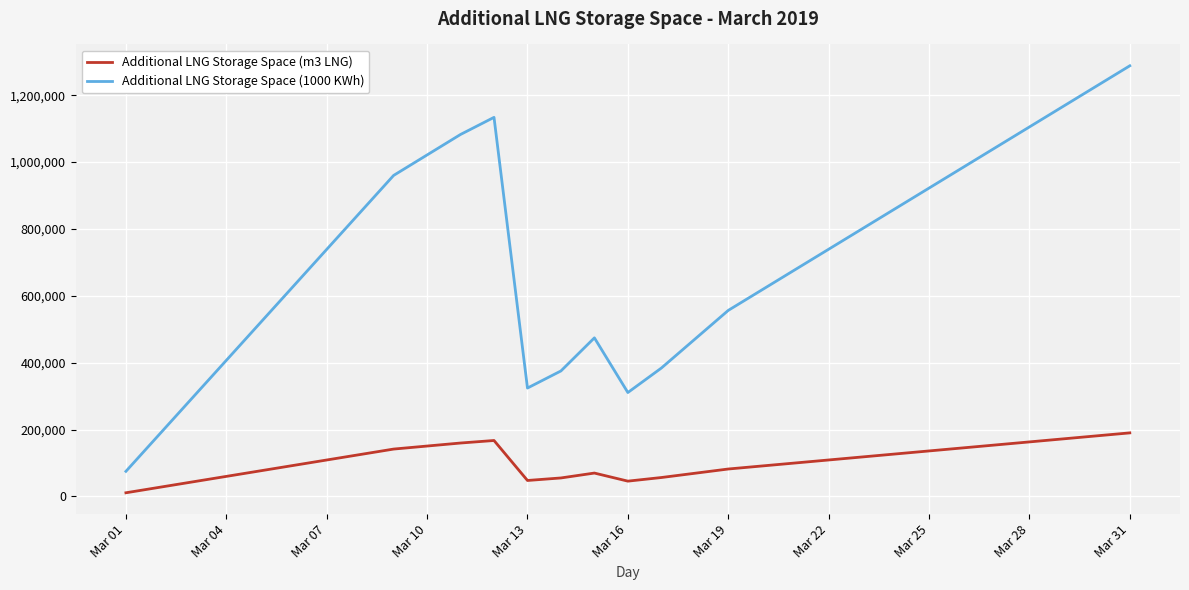

List the series in order of their overall mean, highest first.

Additional LNG Storage Space (1000 KWh), Additional LNG Storage Space (m3 LNG)